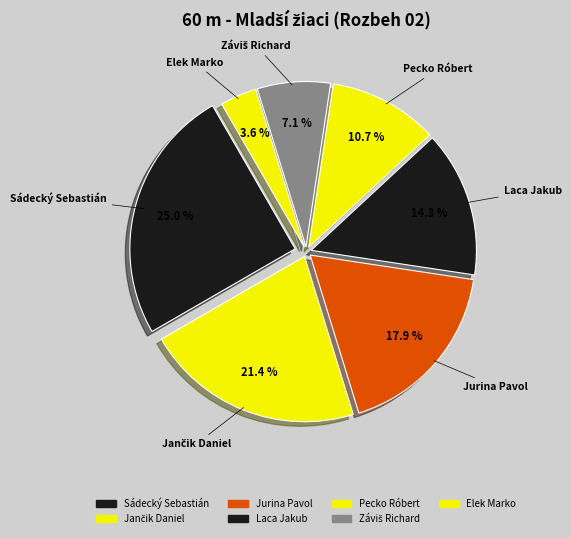

Does any single category account for the majority?

No